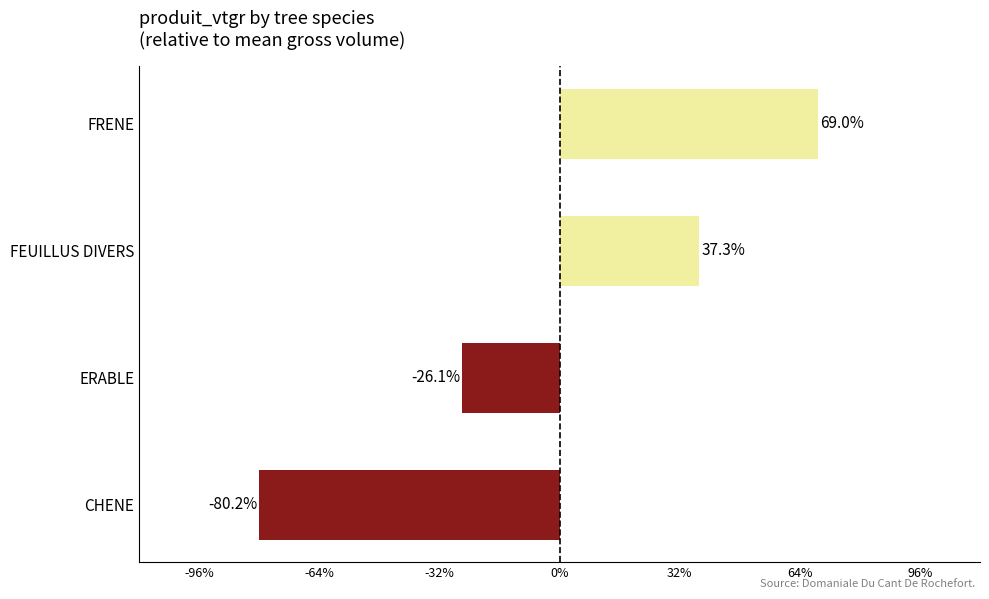

Are the bars horizontal?

Yes